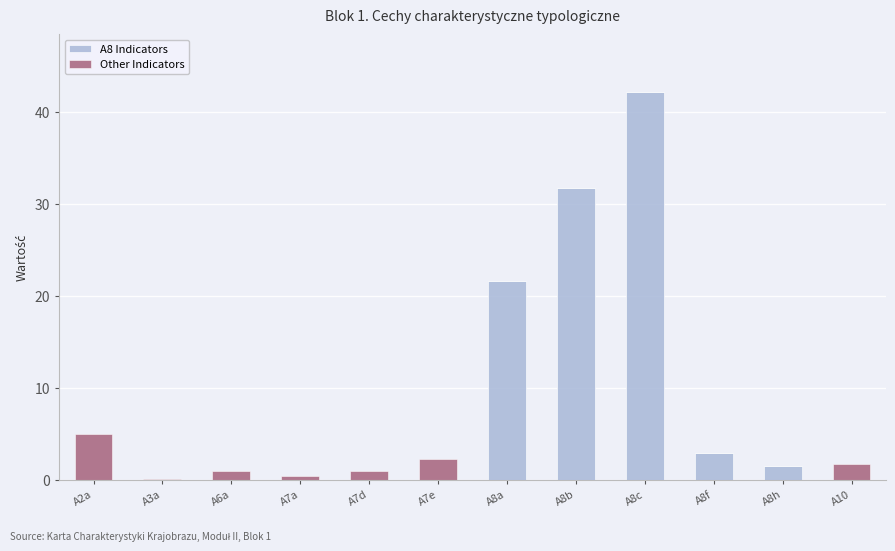

At which label is A8 Indicators closest to 21?

A8a